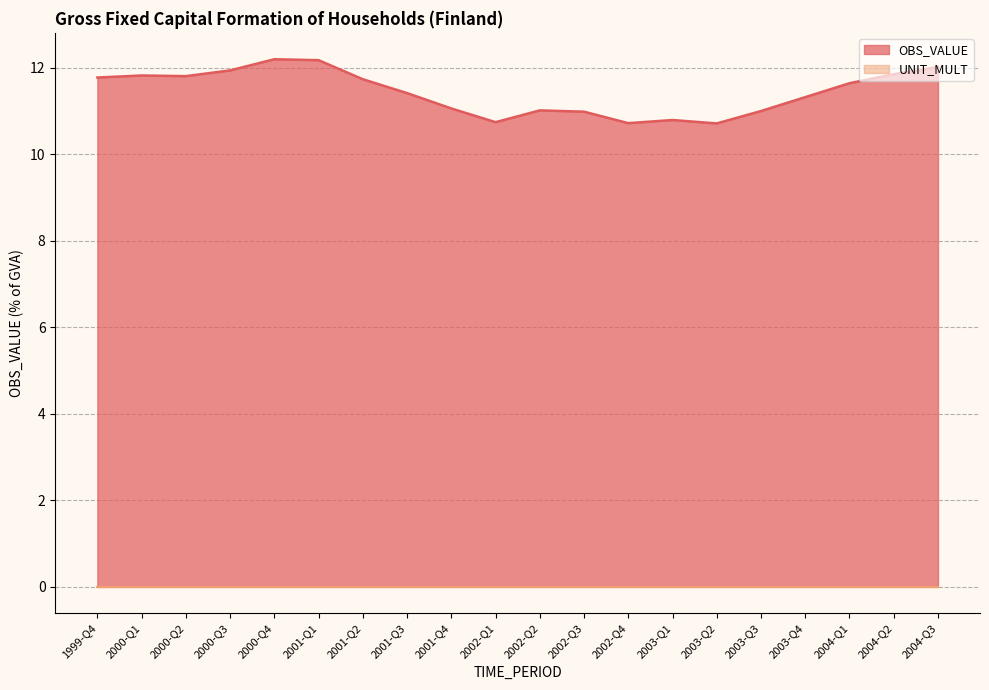

What position from the left is 2000-Q4?

5